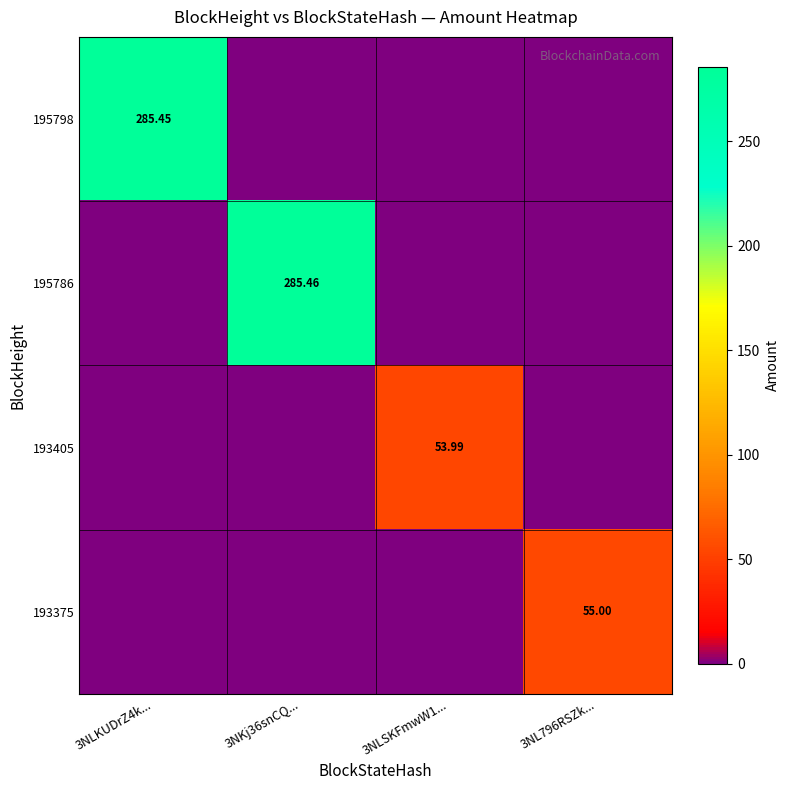

Where is 193375 nearest to the value 27?

3NLKUDrZ4k...